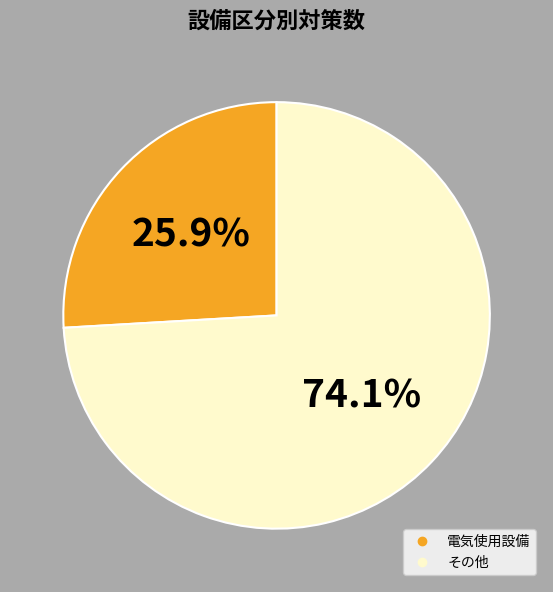

Is there a majority slice in this chart?

Yes